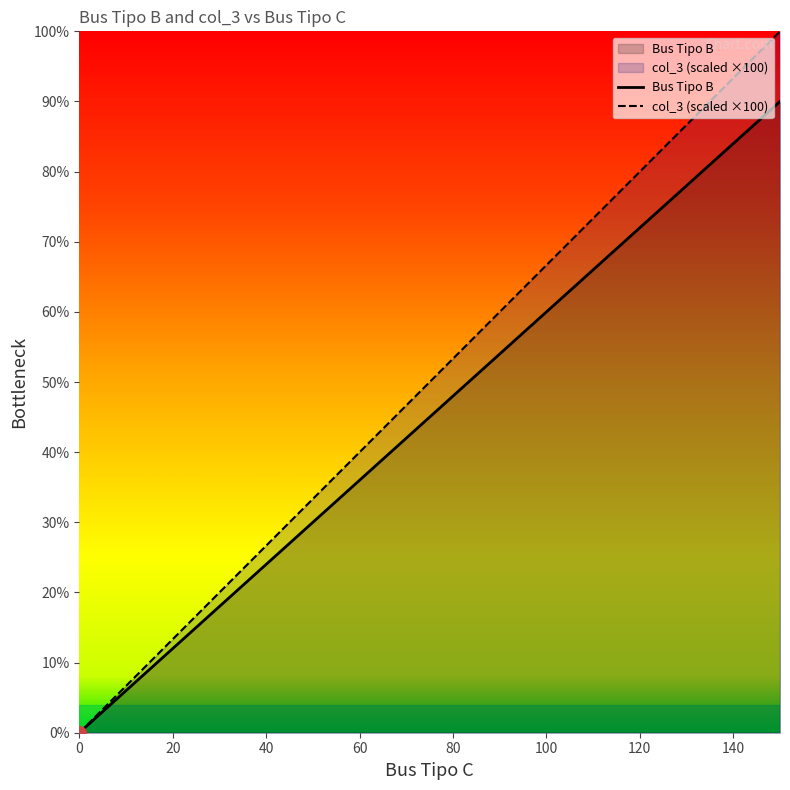

True or false: Bus Tipo B has more than 1 interior local peaks.

False